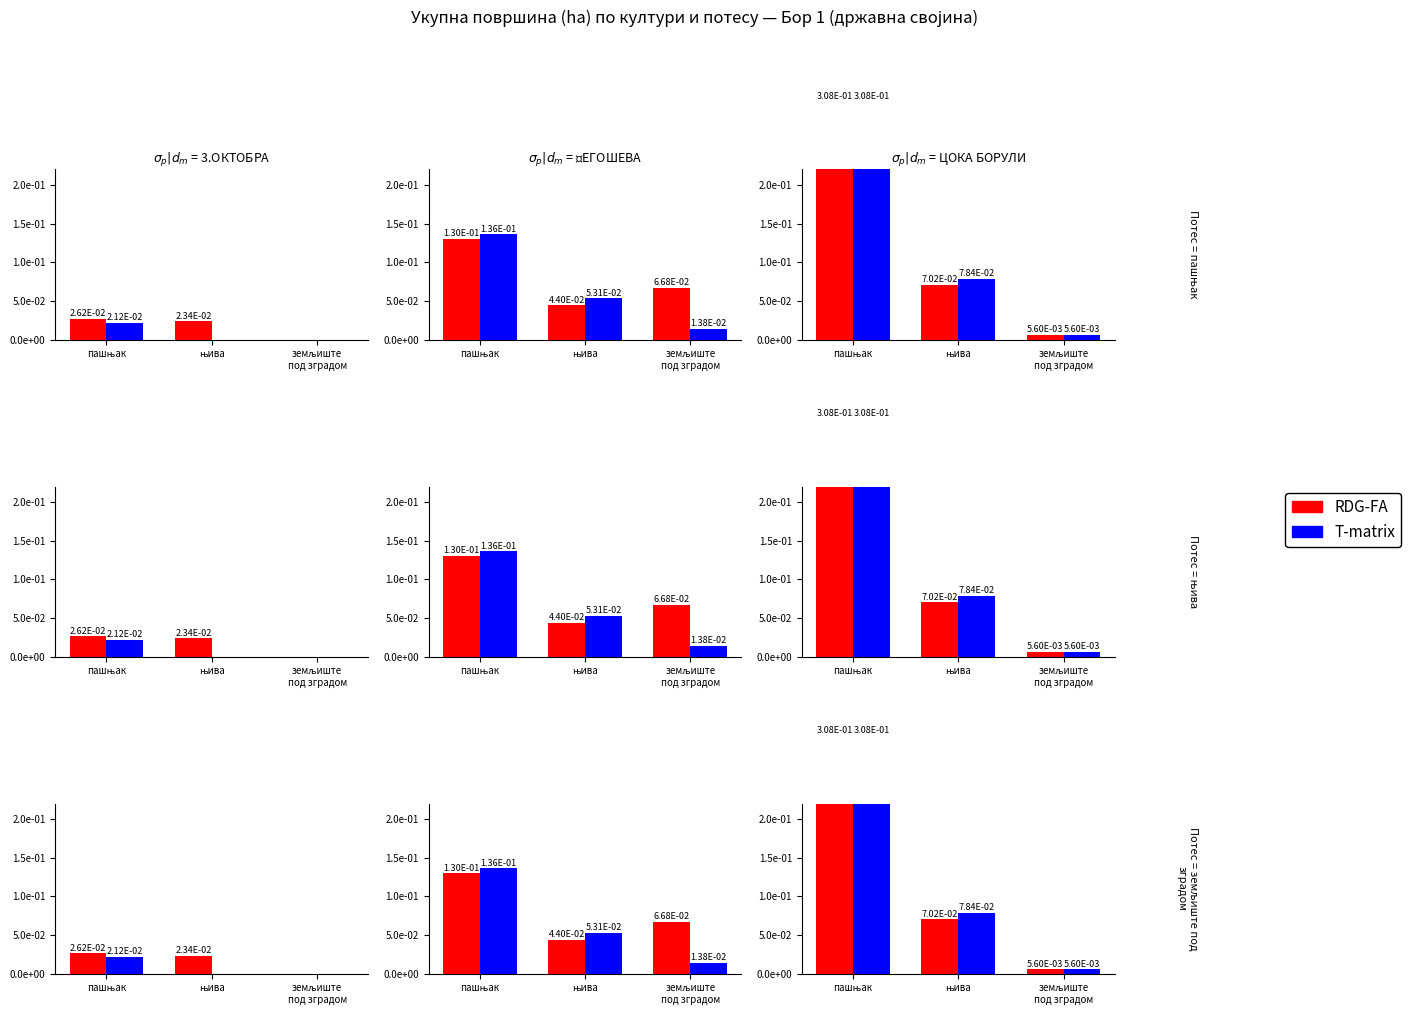

At how many categories does at least one series exceed 0?

3